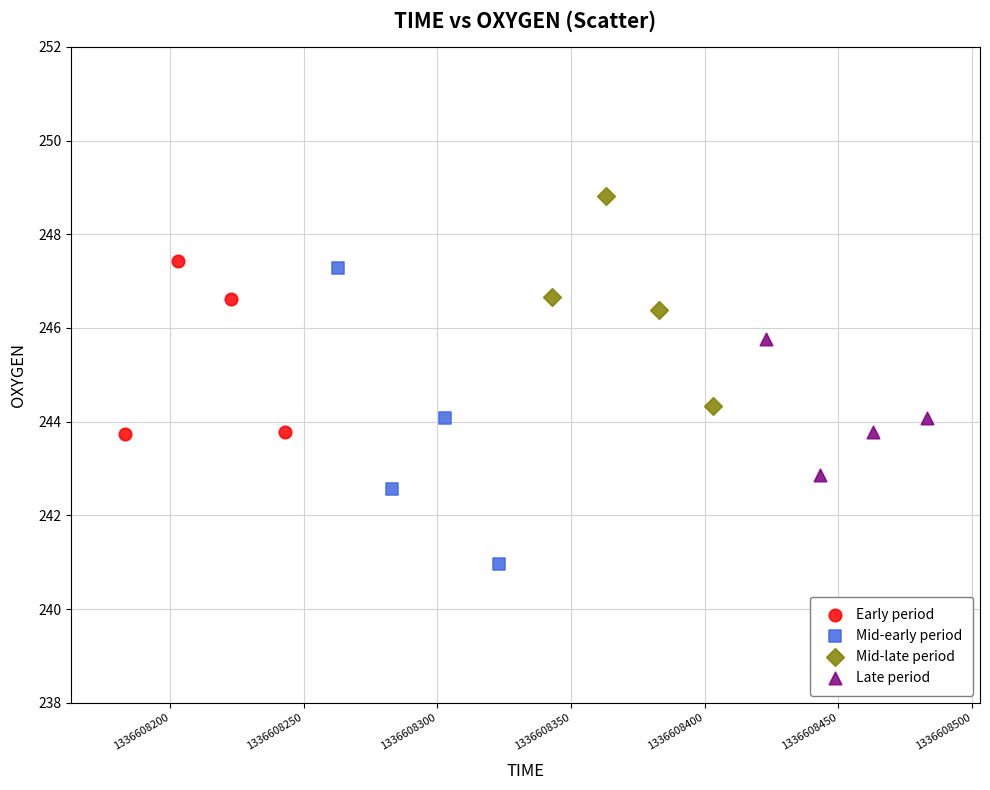

Which series reaches the maximum Y coordinate?

Mid-late period